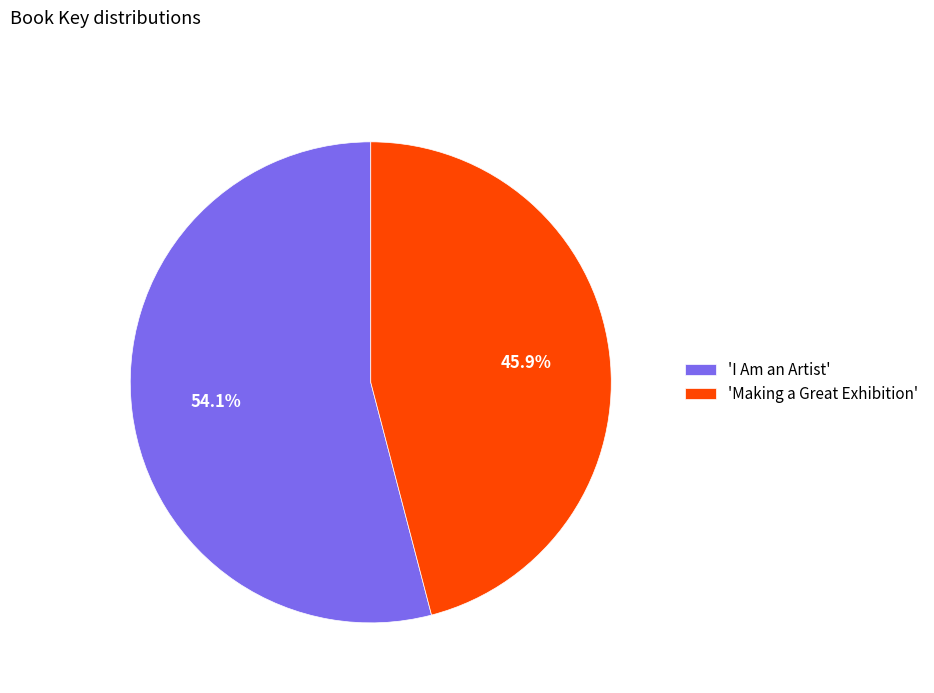

What percentage is NOT represented by 'I Am an Artist'?

45.9%